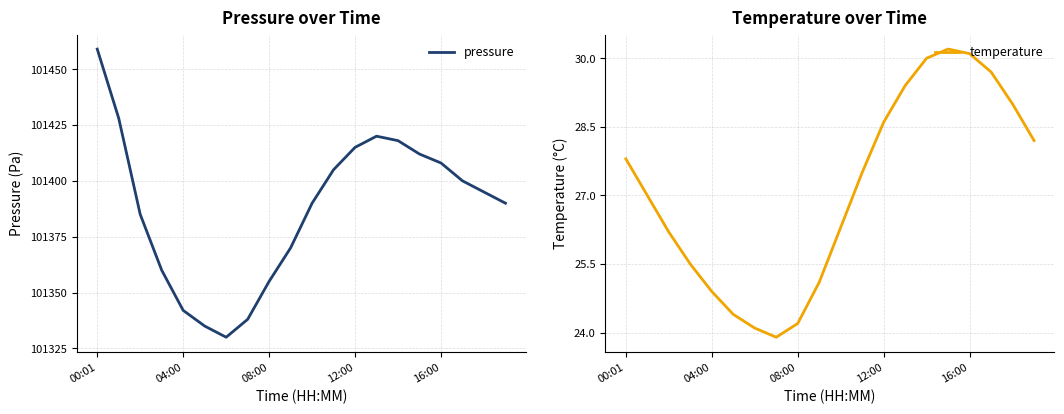

Which series has the largest total across all categories?

pressure